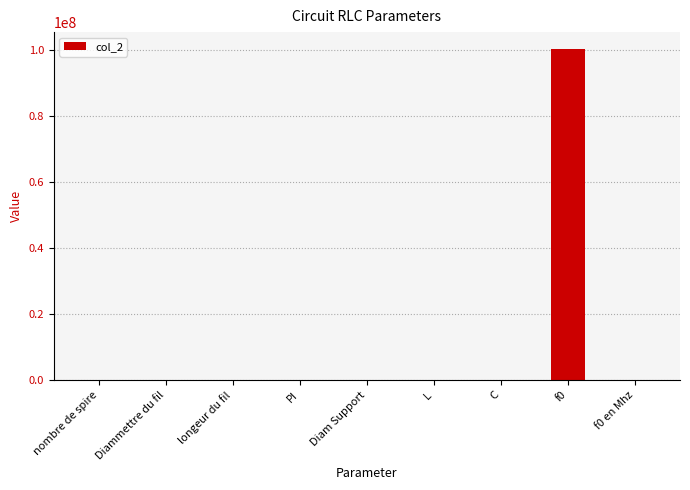

What is the sum of all values?

100392360.8